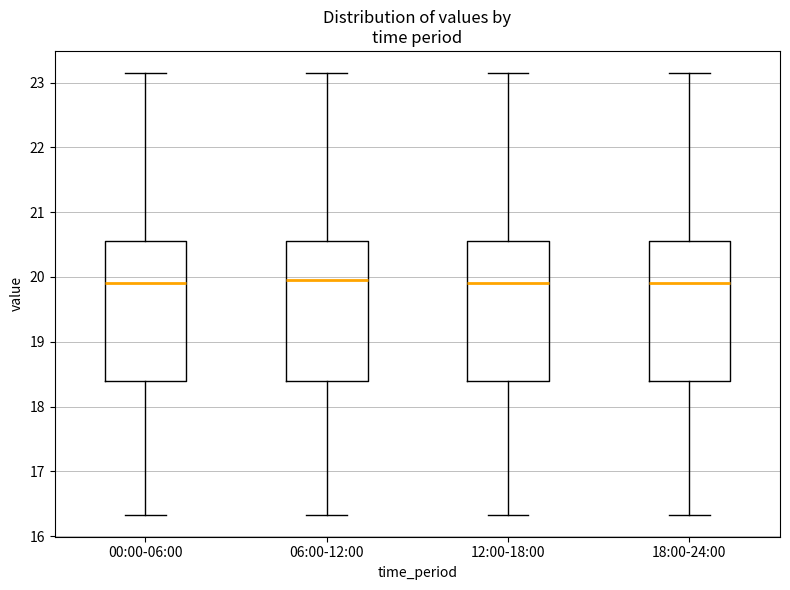

Where is the lower edge of the box for 12:00-18:00 on the y-axis? The values are not printed on the chart, so give them approximately, as read against the axis.

18.4